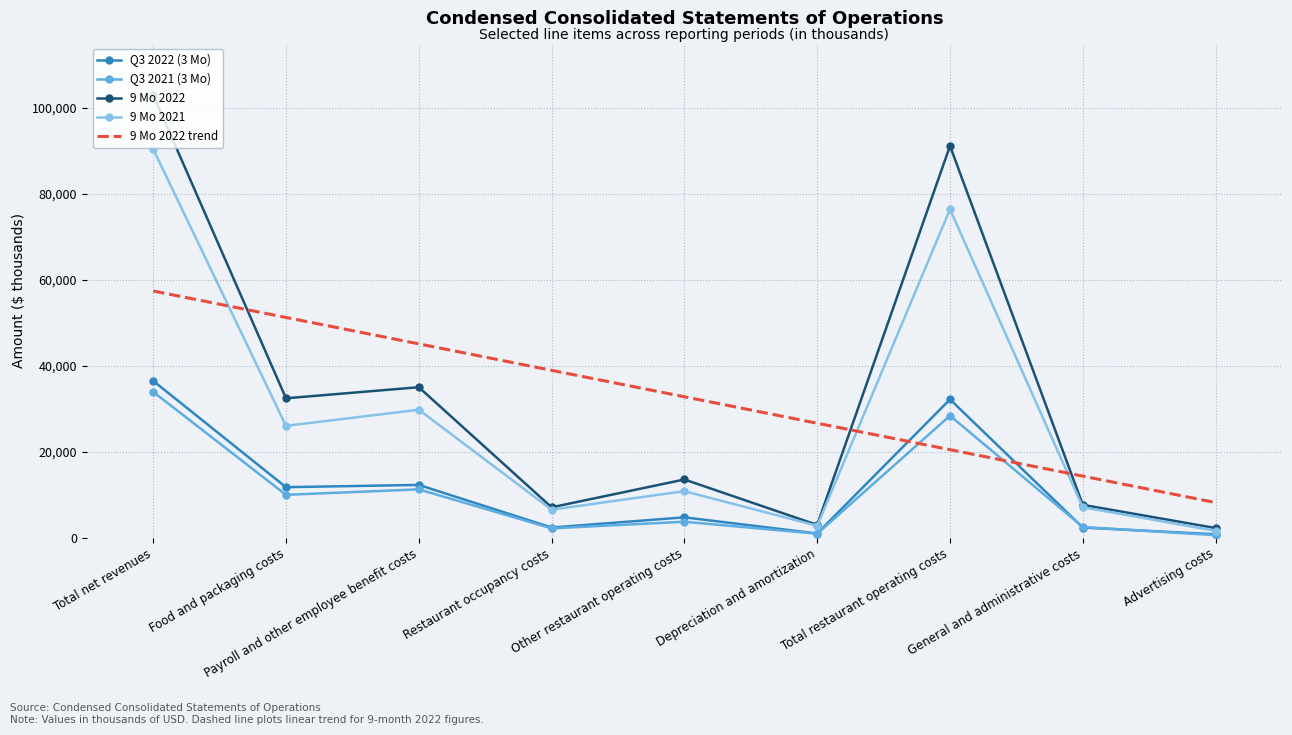

Which series changed the most between Depreciation and amortization and General and administrative costs?

9 Mo 2022